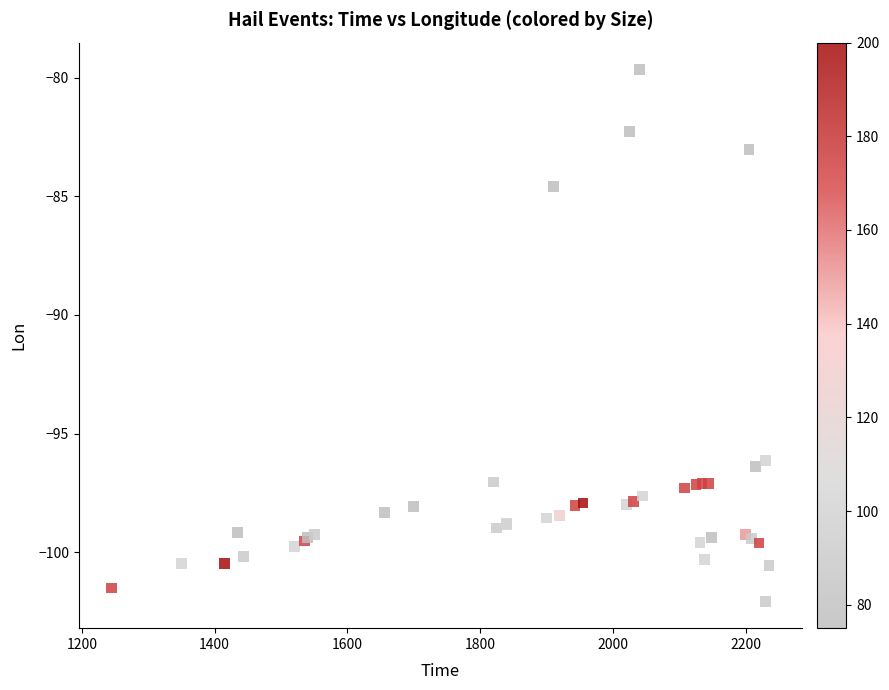

What Y value in the scatter plot is closest to -90?

-84.6